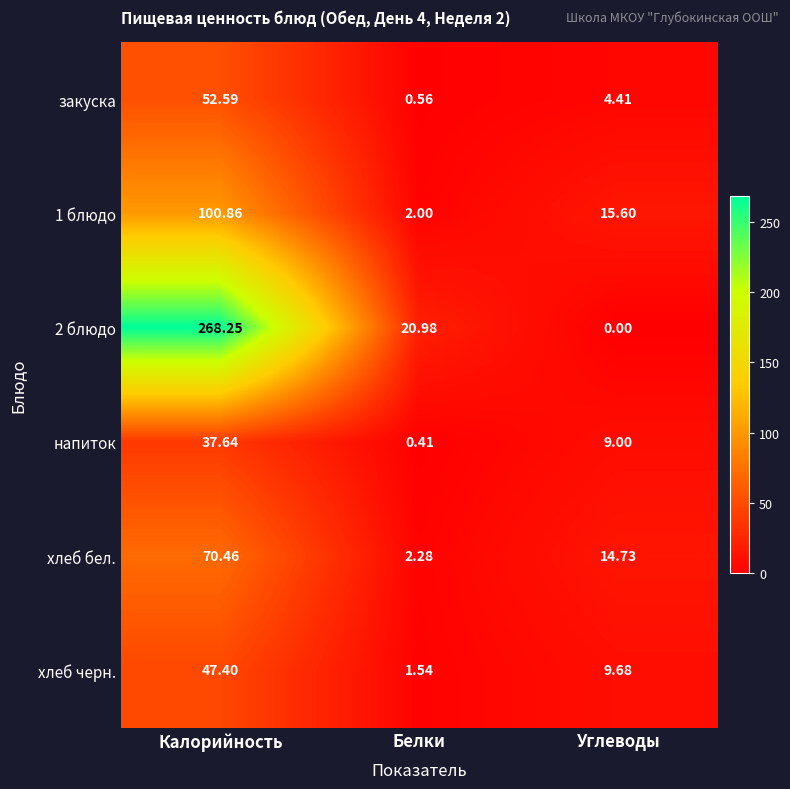

At which label does напиток reach its minimum?

Белки